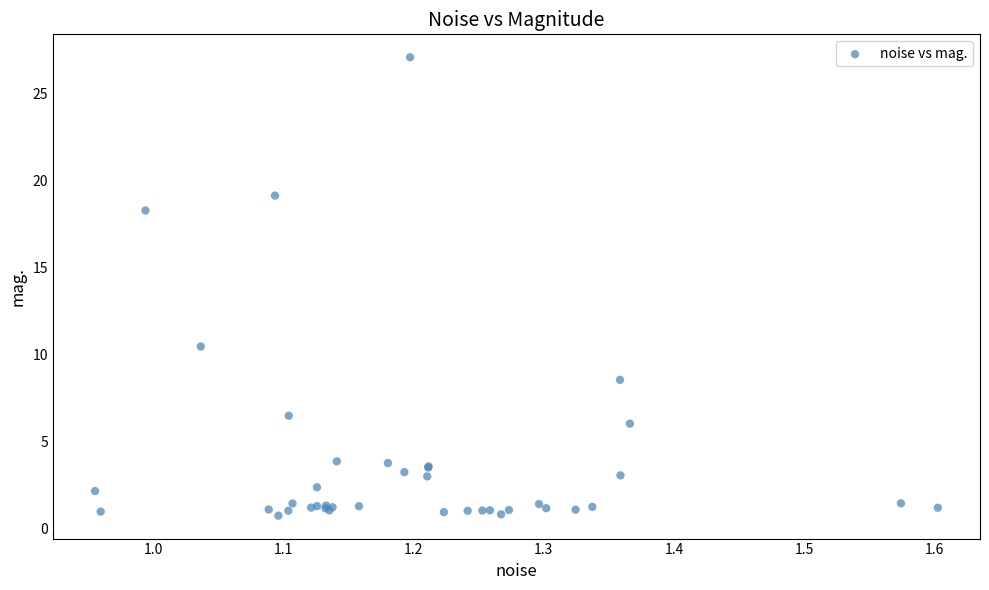

What Y value in the scatter plot is closest to 13?

10.4